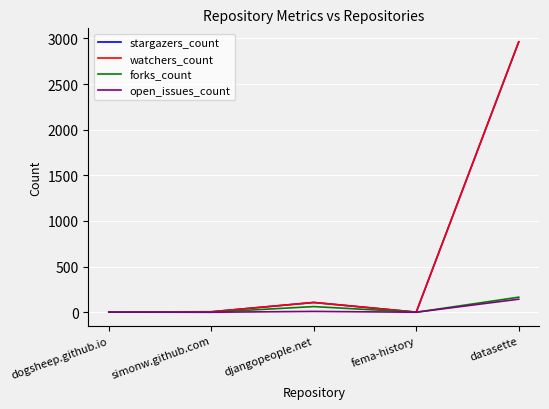

Does the chart display data point markers on the line(s)?

No